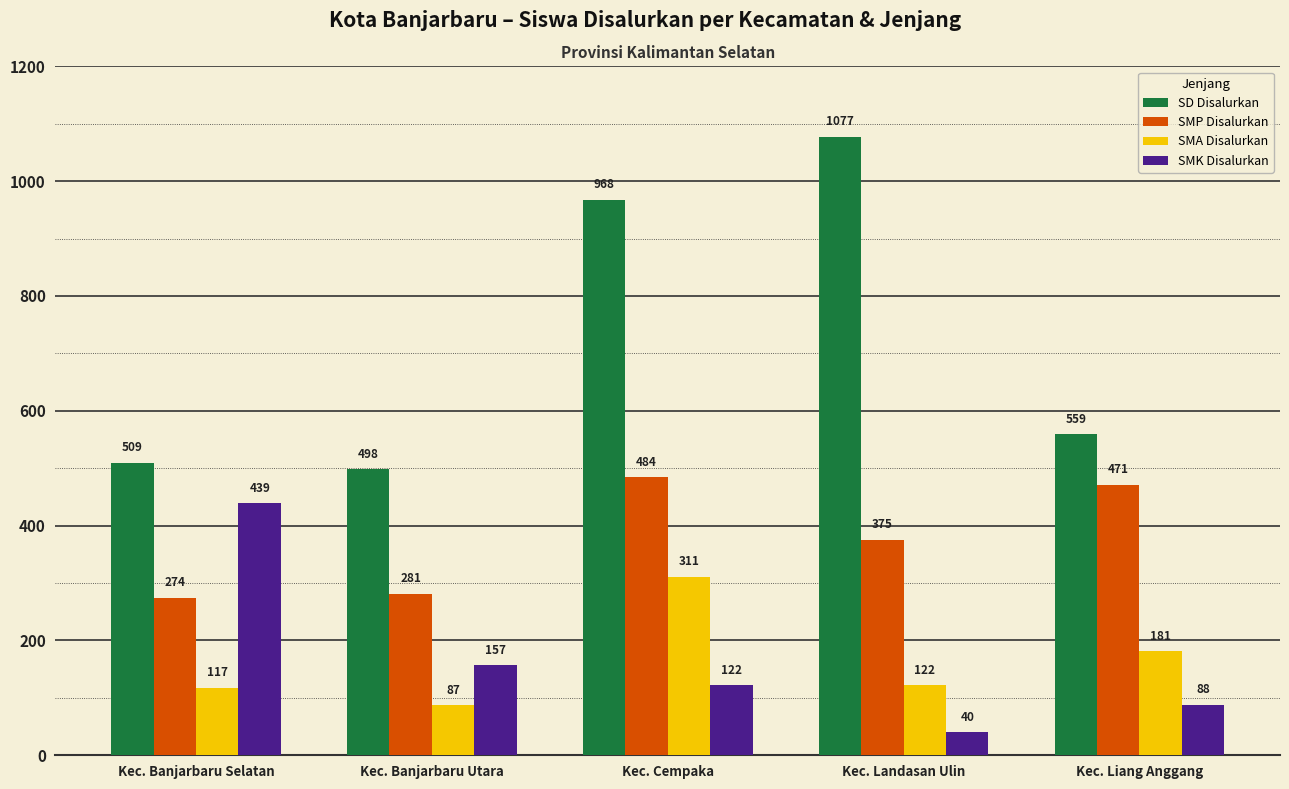

What is the difference between the maximum and second lowest values in the SD Disalurkan series?

568